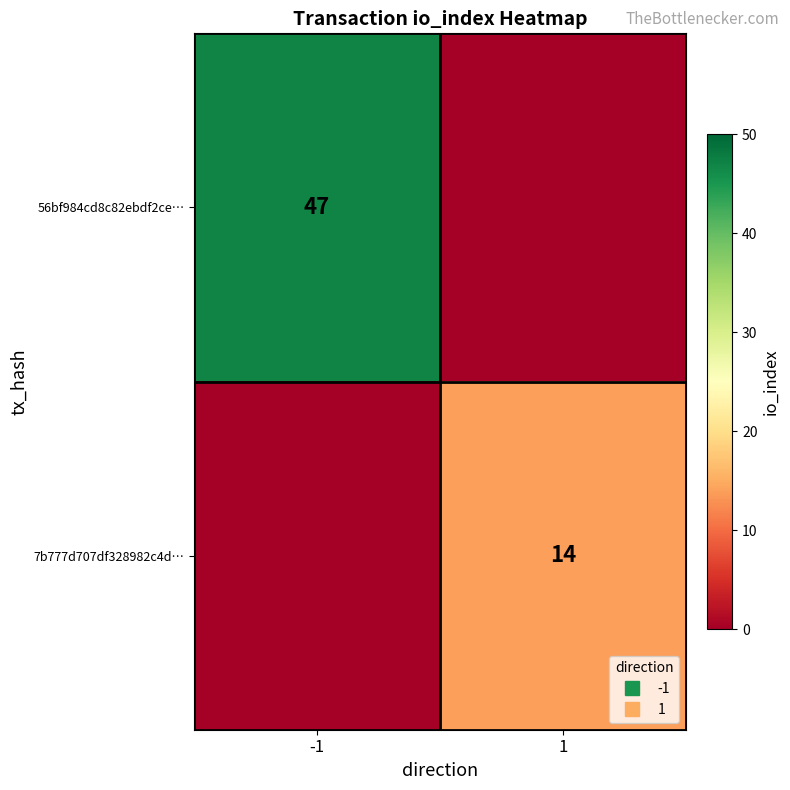

List the series in order of their overall mean, highest first.

56bf984cd8c82ebdf2ce…, 7b777d707df328982c4d…